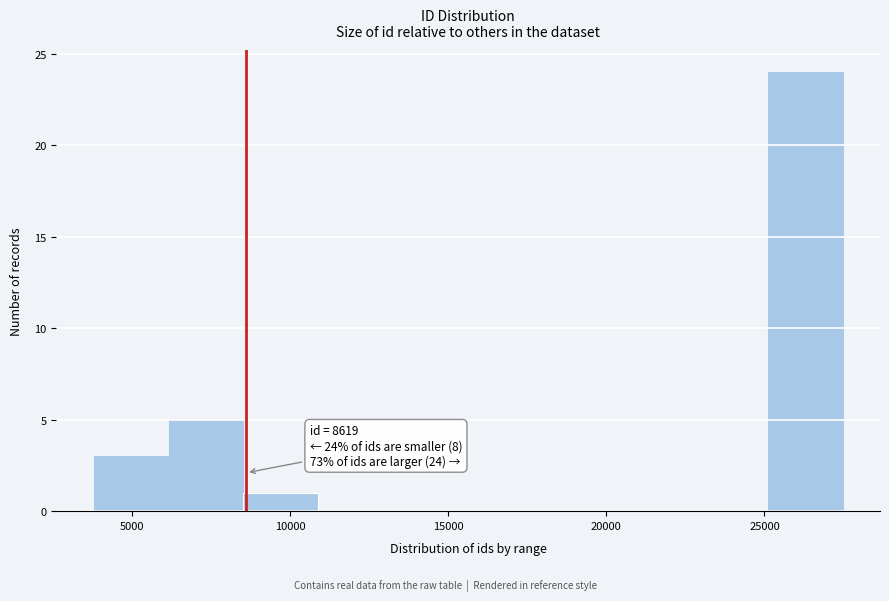

Which range on the x-axis has the tallest bar?

25000 to 27500